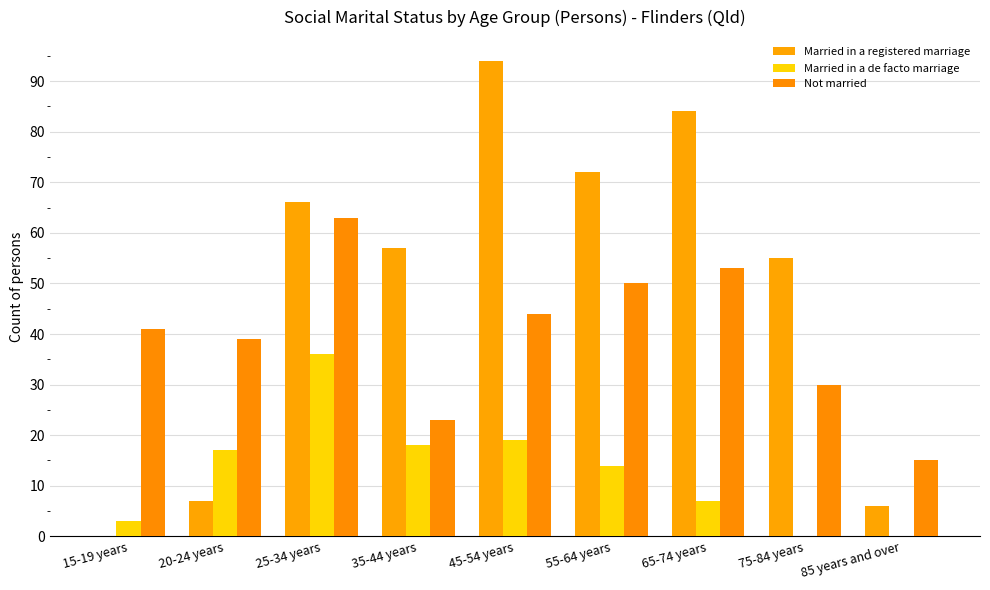

List the series in order of their overall mean, lowest first.

Married in a de facto marriage, Not married, Married in a registered marriage